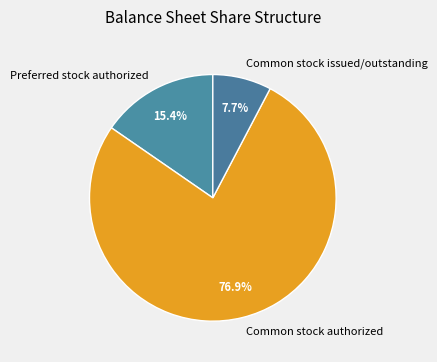

What is the smallest slice in the pie chart?

Common stock issued/outstanding